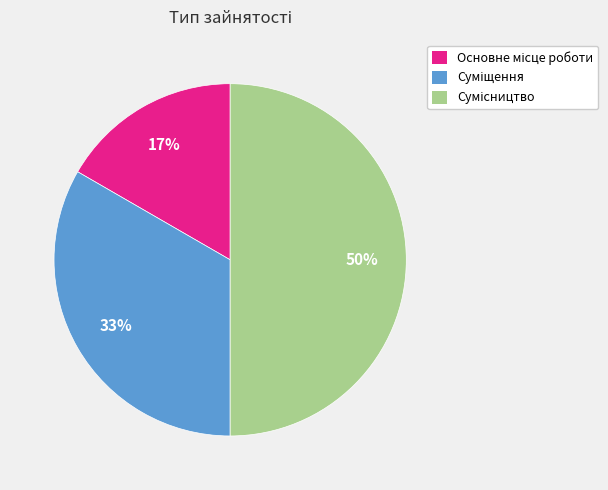

To the nearest percent, what is the difference between the largest and smallest slice percentages?

33%